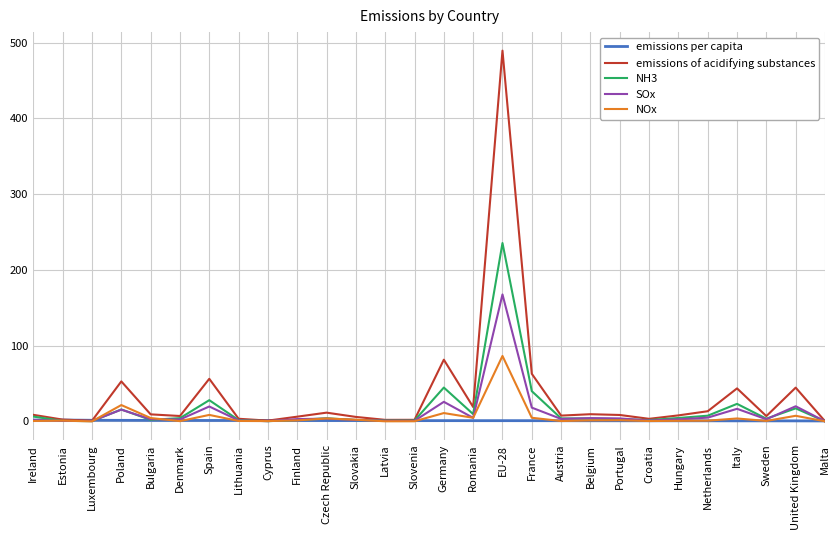

Which series has the widest spread of values?

emissions of acidifying substances